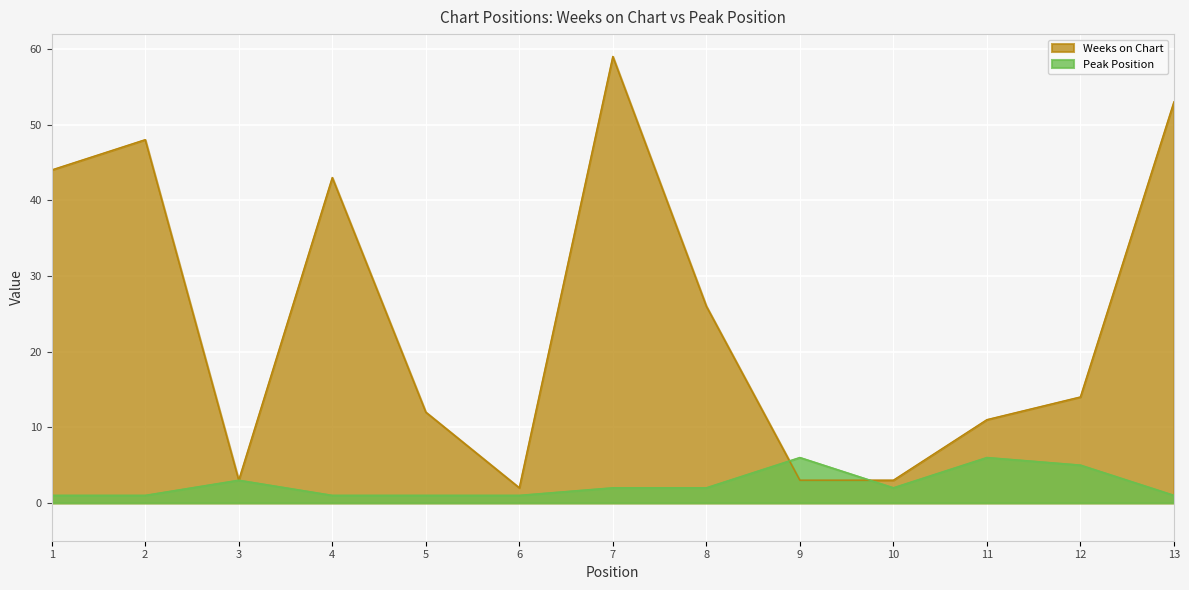

Between 7 and 13, which series saw the biggest shift?

Weeks on Chart